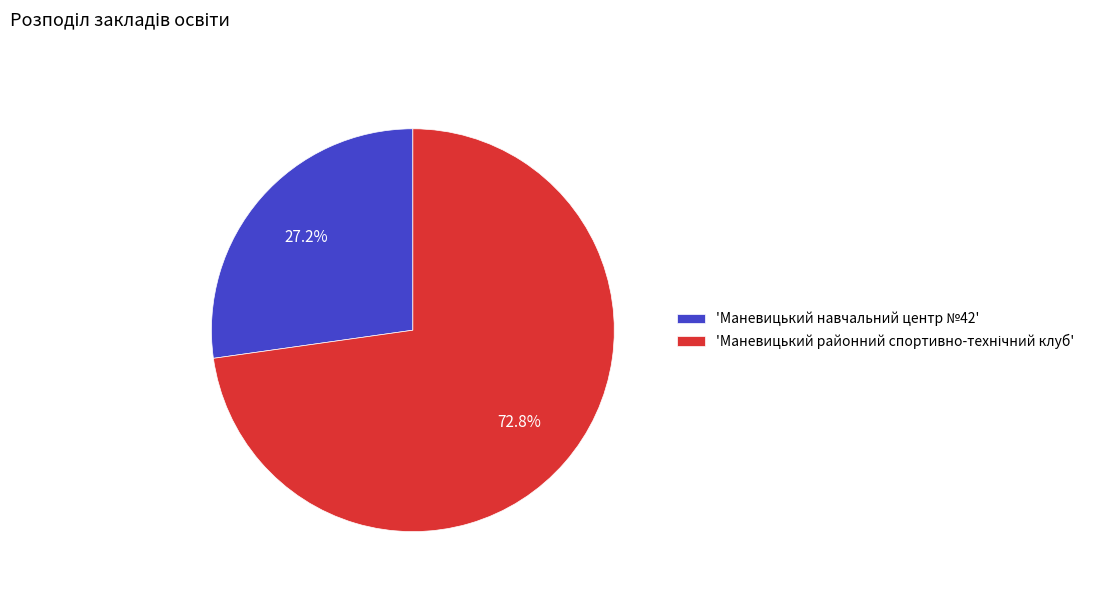

What is the smallest slice in the pie chart?

'Маневицький навчальний центр №42'